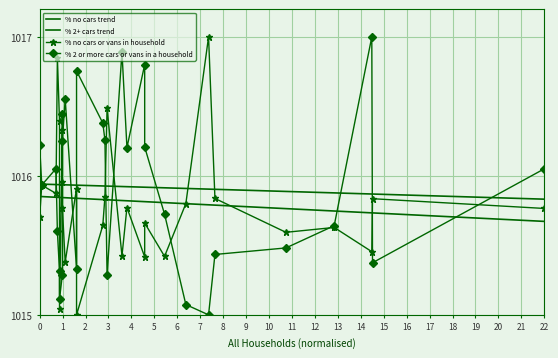

How many intersections are there between % no cars or vans in household and % 2 or more cars or vans in a household?

12